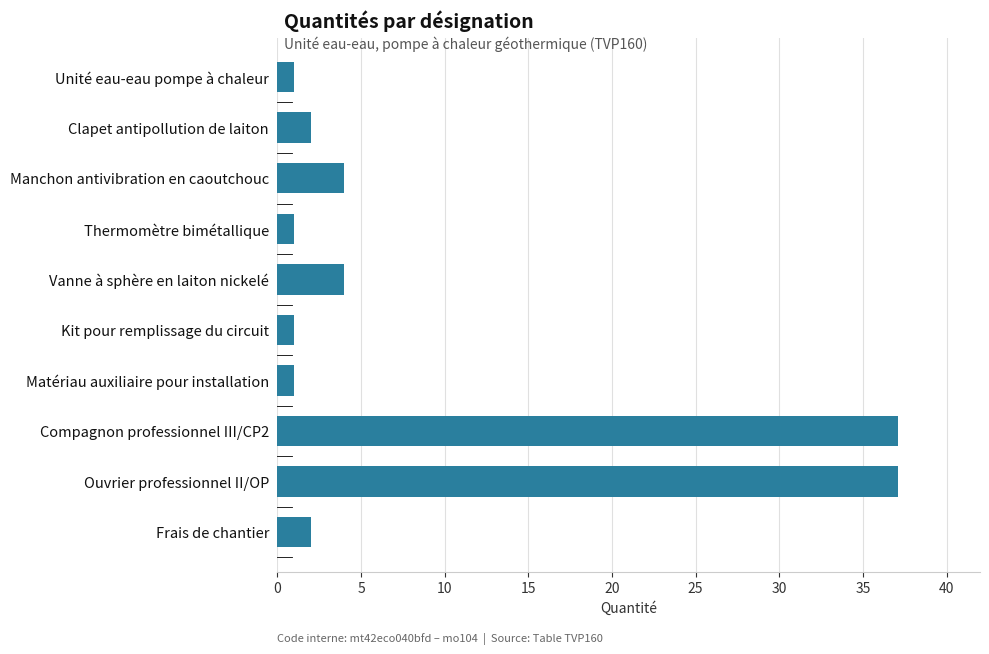

What is the greatest value displayed?

37.1